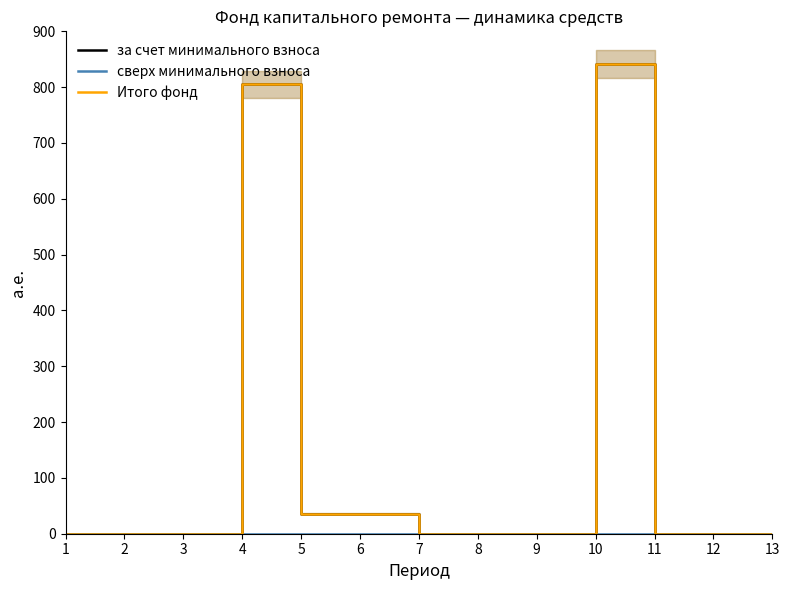

Is this an area chart (filled region under the line)?

No